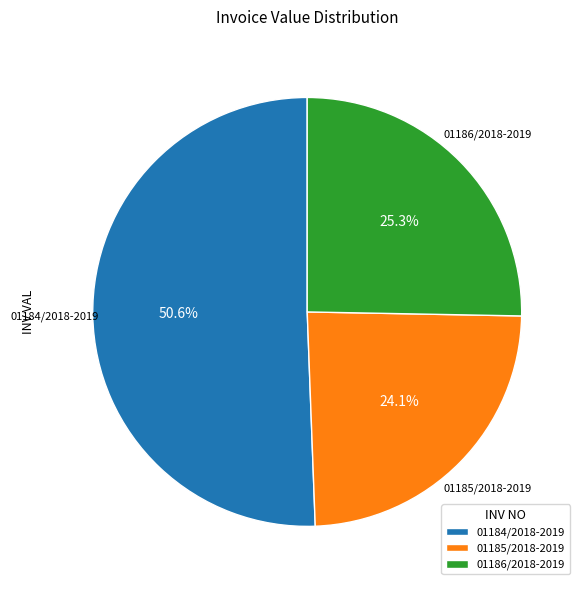

To the nearest percent, what is the difference between the largest and smallest slice percentages?

26%